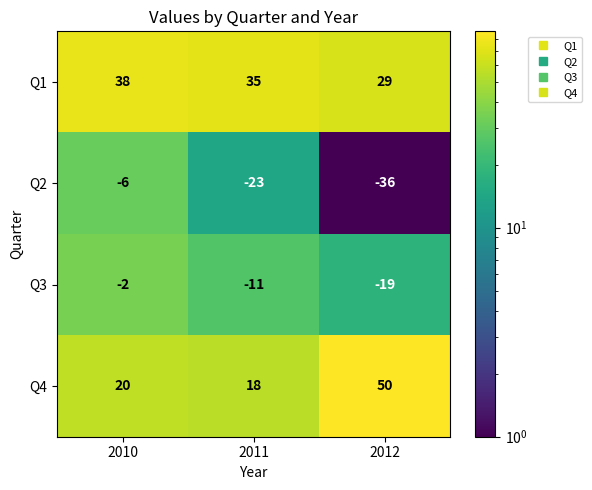

Reading left to right, extract all data points from this chart.

Q1: 38	35	29
Q2: -6	-23	-36
Q3: -2	-11	-19
Q4: 20	18	50